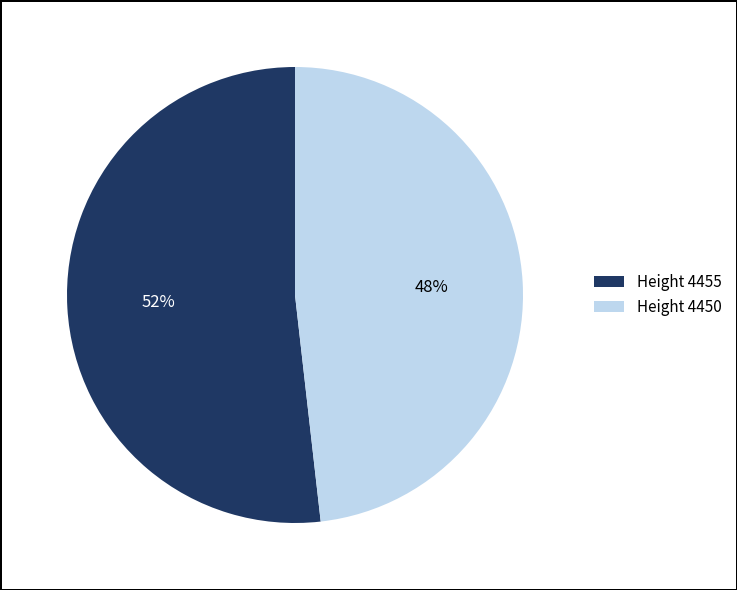

Which slice is the largest?

Height 4455